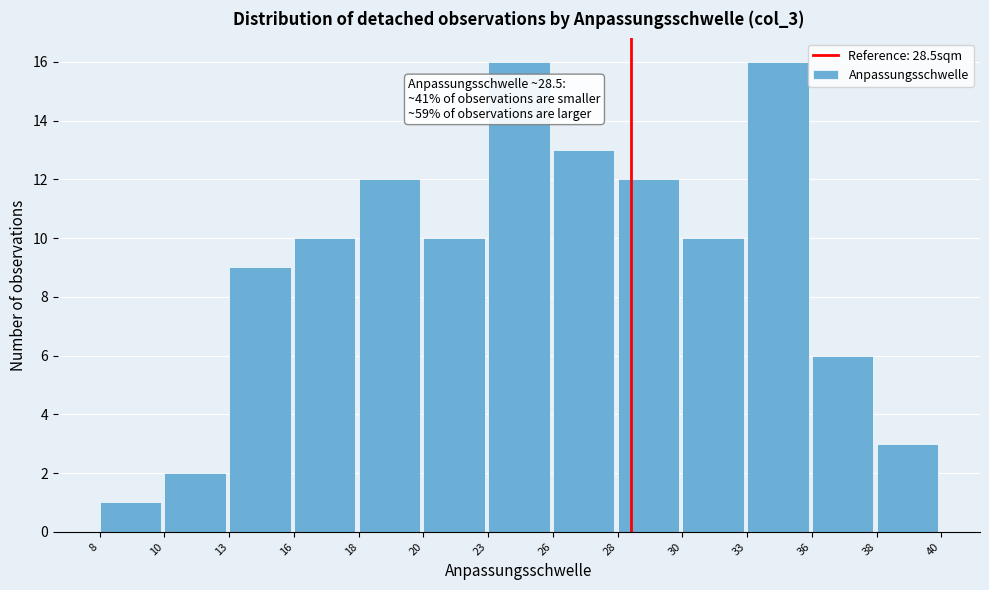

Reading left to right, extract all data points from this chart.

1	2	9	10	12	10	16	13	12	10	16	6	3